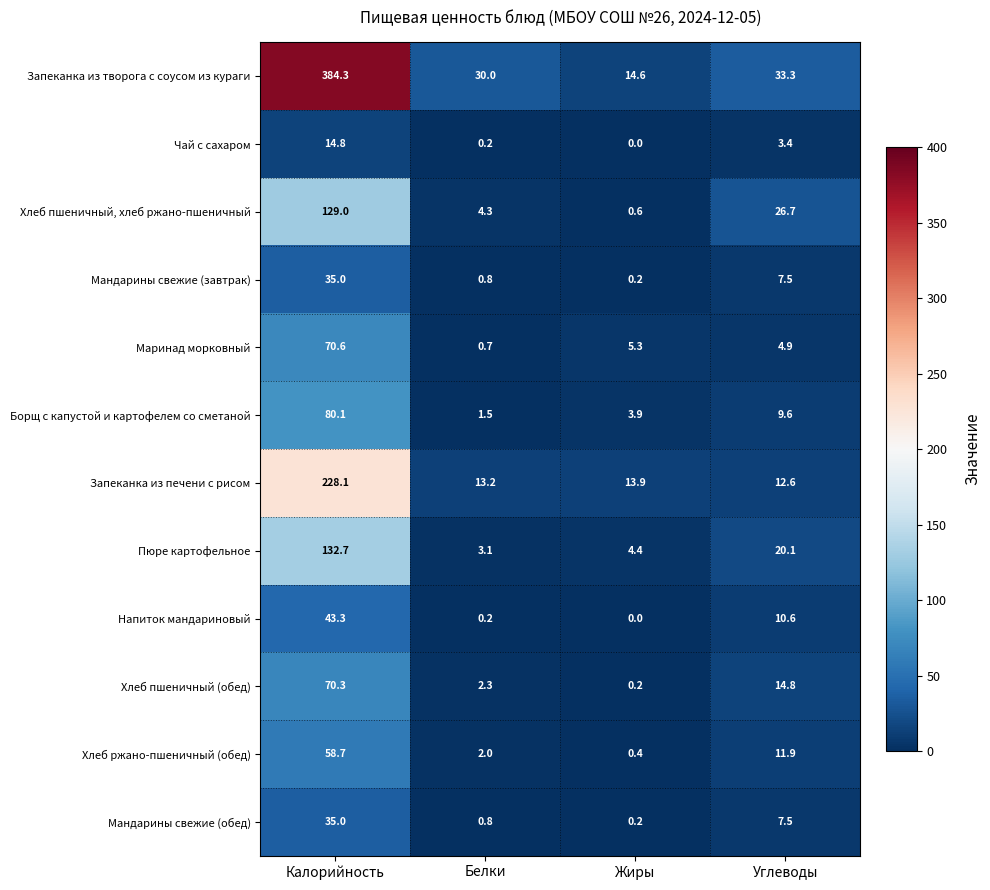

What is the difference between the maximum and second lowest values in the Запеканка из печени с рисом series?

214.9